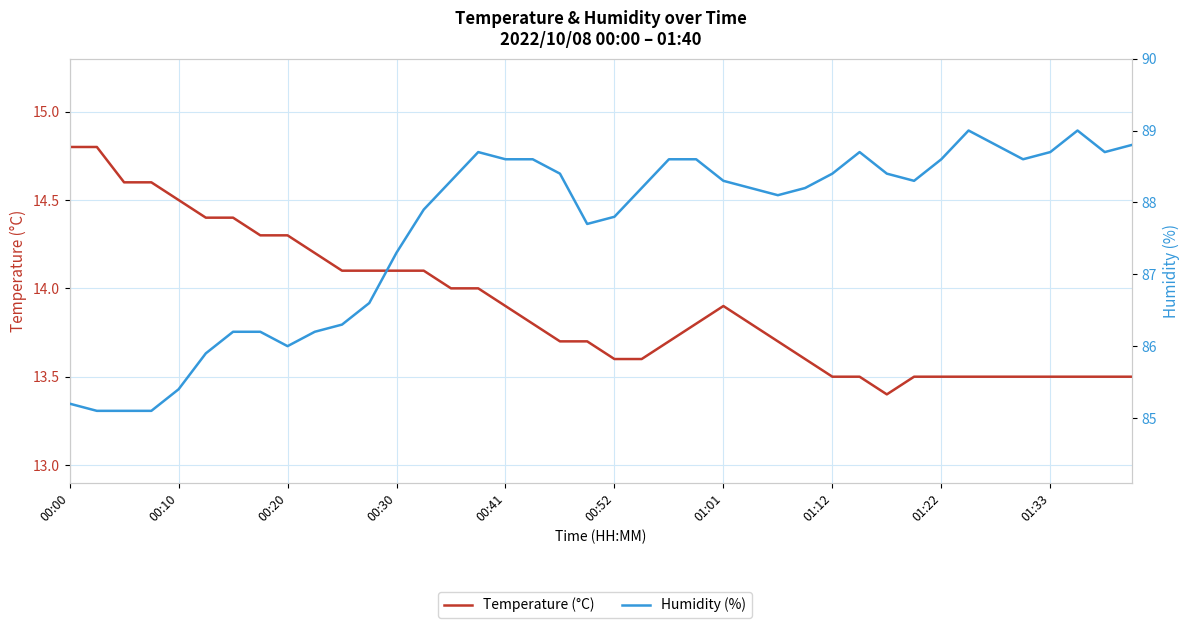

What position from the left is 10?

11